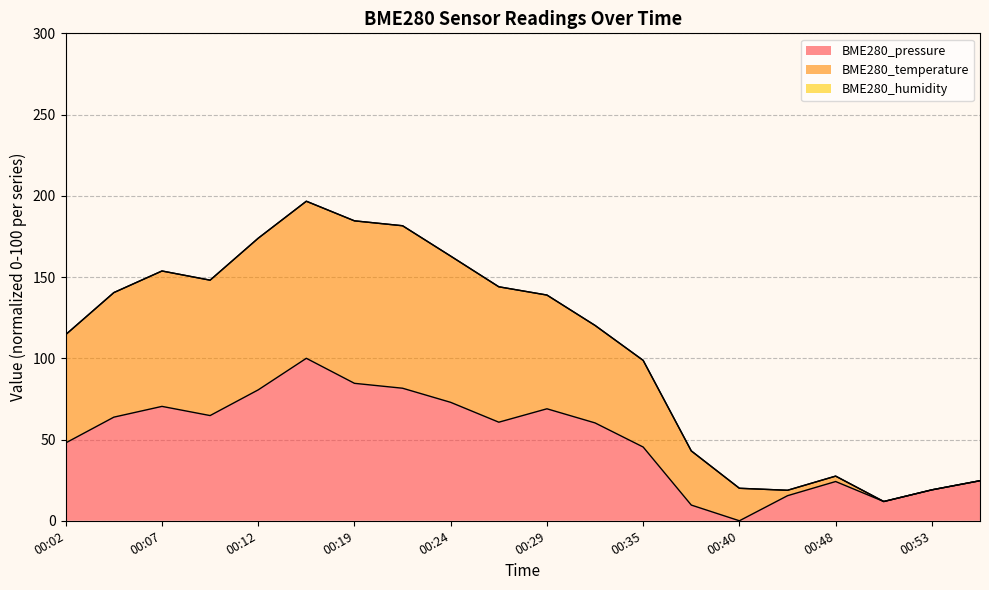

How many categories are shown in the chart?

20